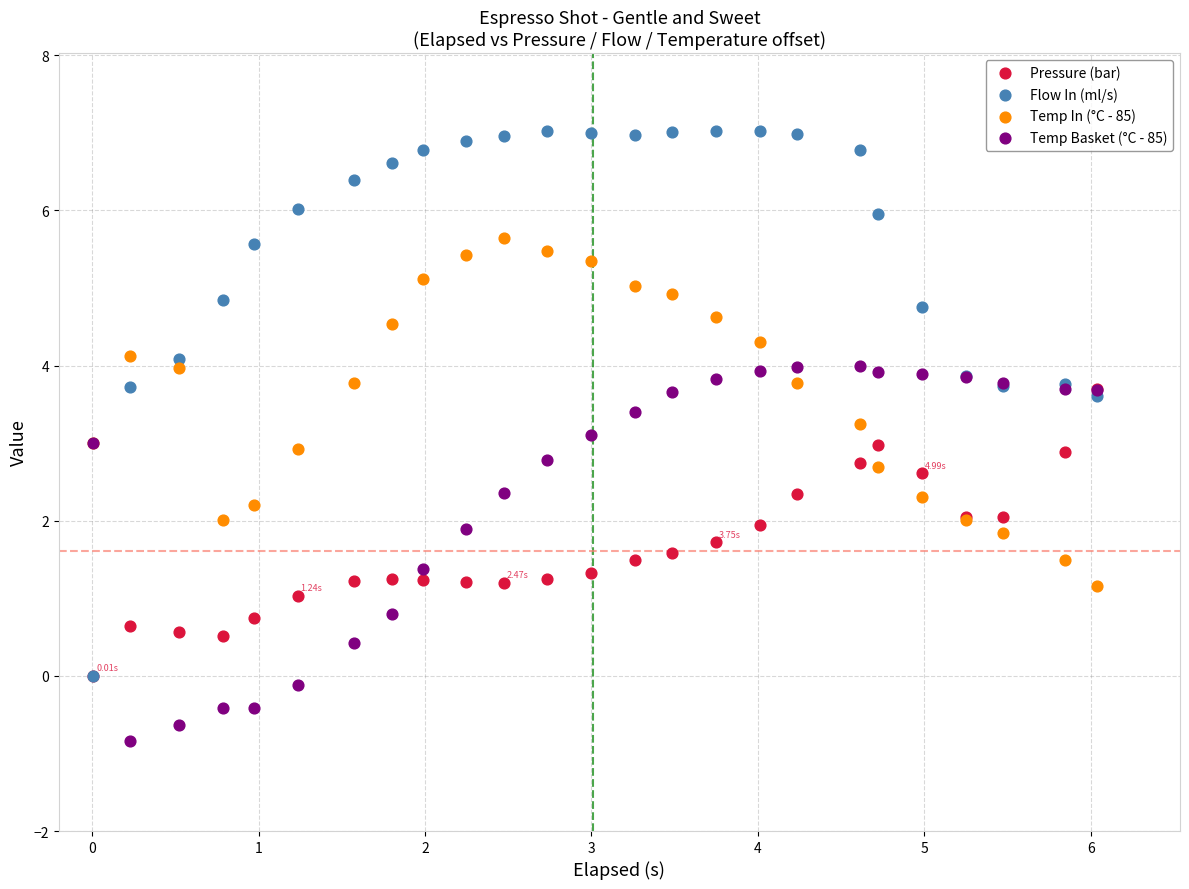

Which series has the widest spread of Y values?

Flow In (ml/s)